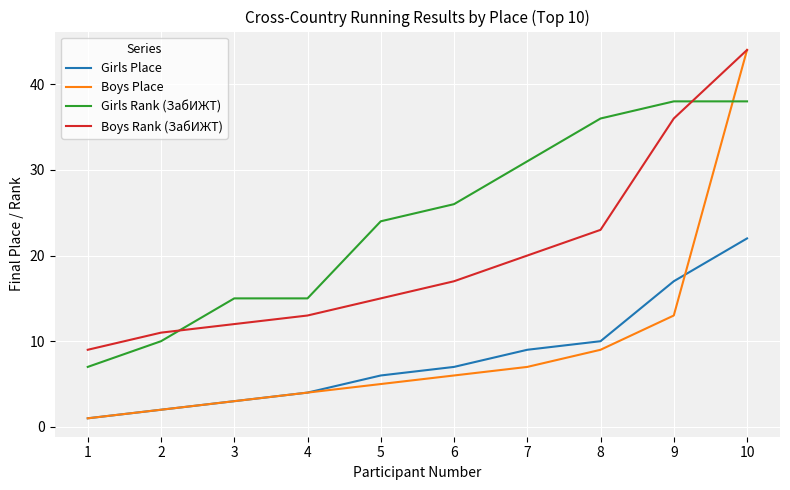

True or false: Girls Rank (ЗабИЖТ) and Boys Place cross at least once.

True